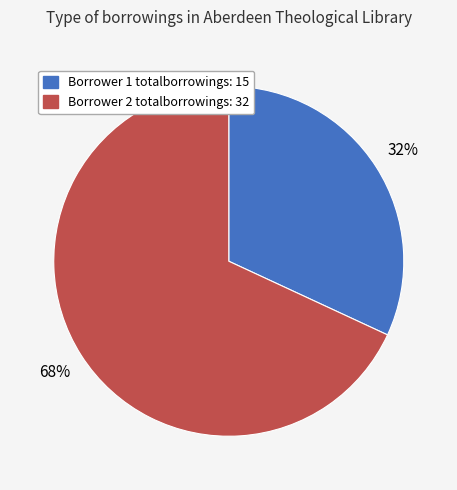

To the nearest percent, what is the difference between the largest and smallest slice percentages?

36%